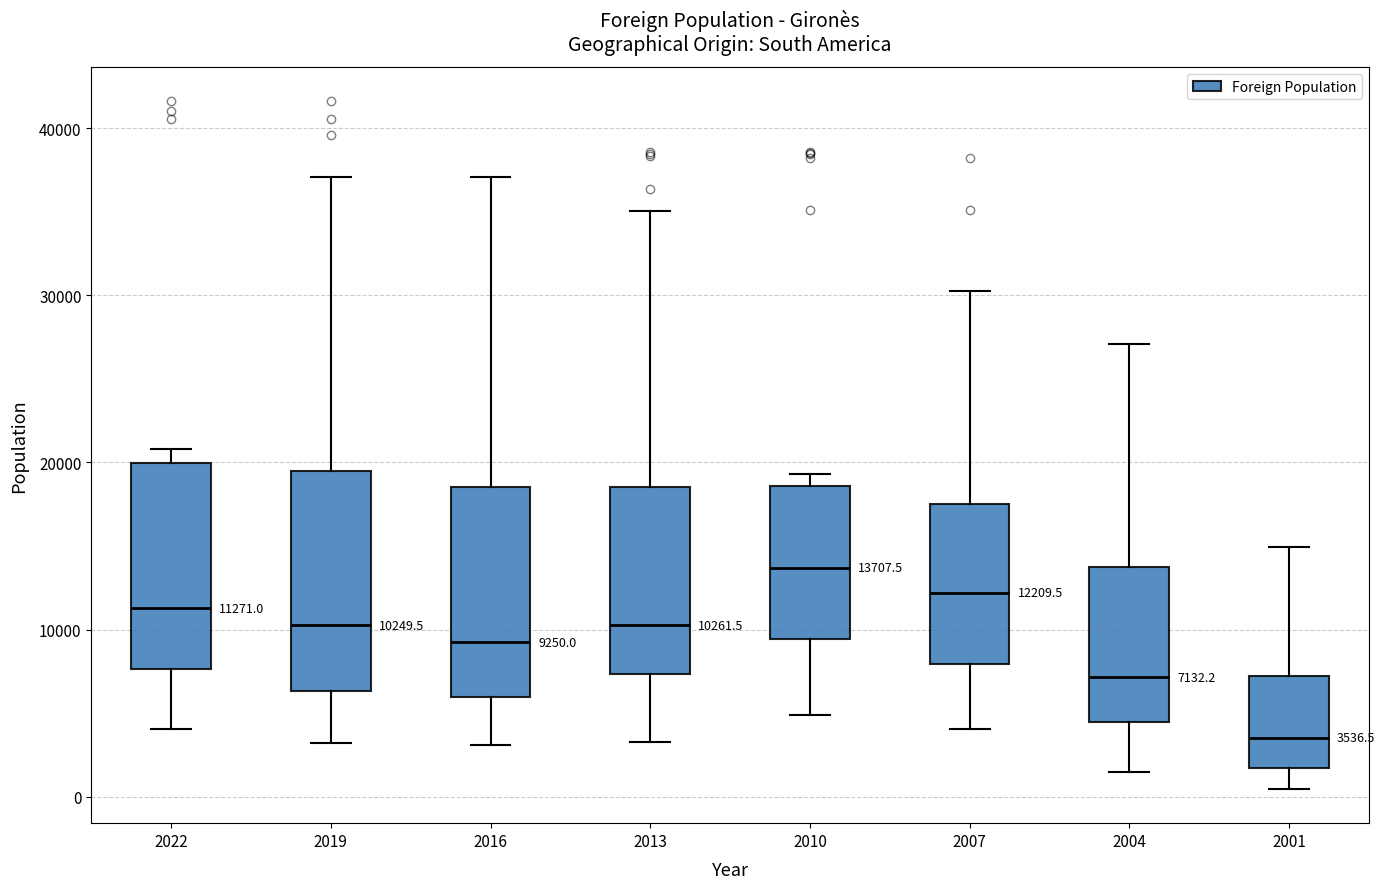

Which box's median line is the lowest?

2001